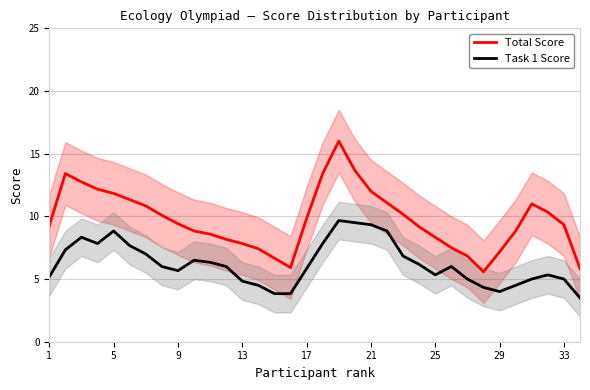

Reading left to right, transcribe all the data shown in this chart.

Total Score: 9.2	13.4	12.8	12.2	11.8	11.3	10.8	10.1	9.4	8.8	8.6	8.2	7.8	7.4	6.7	5.9	9.8	13.4	16.0	13.7	12.0	11.1	10.2	9.2	8.3	7.5	6.8	5.6	7.2	8.8	11.0	10.3	9.3	5.8
Task 1 Score: 5.2	7.3	8.3	7.8	8.8	7.7	7.0	6.0	5.7	6.5	6.3	6.0	4.8	4.5	3.8	3.8	5.8	7.8	9.7	9.5	9.3	8.8	6.8	6.2	5.3	6.0	5.0	4.3	4.0	4.5	5.0	5.3	5.0	3.5